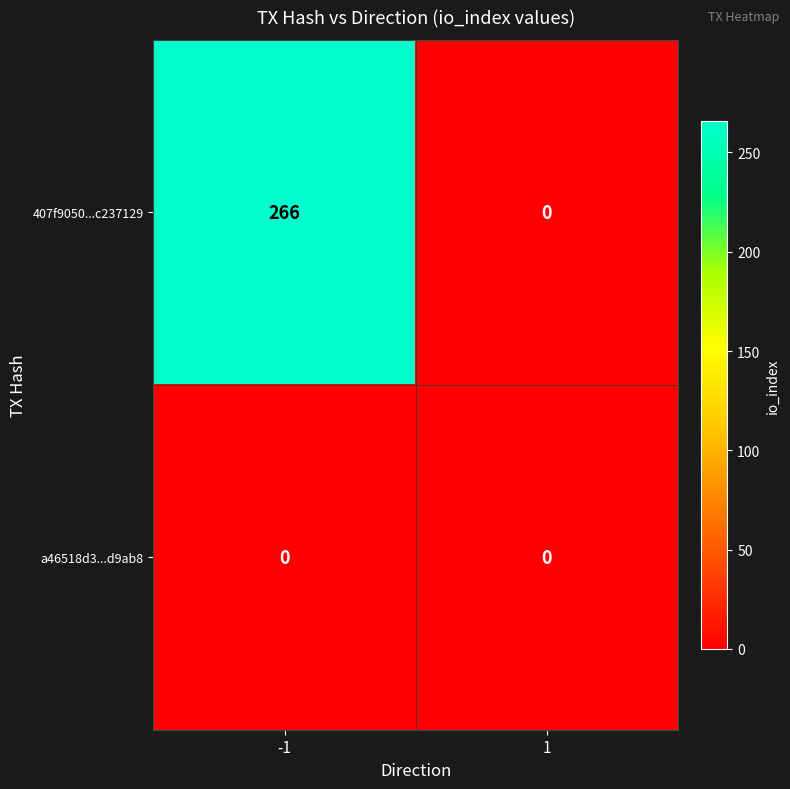

What is the total value across all series at -1?

266